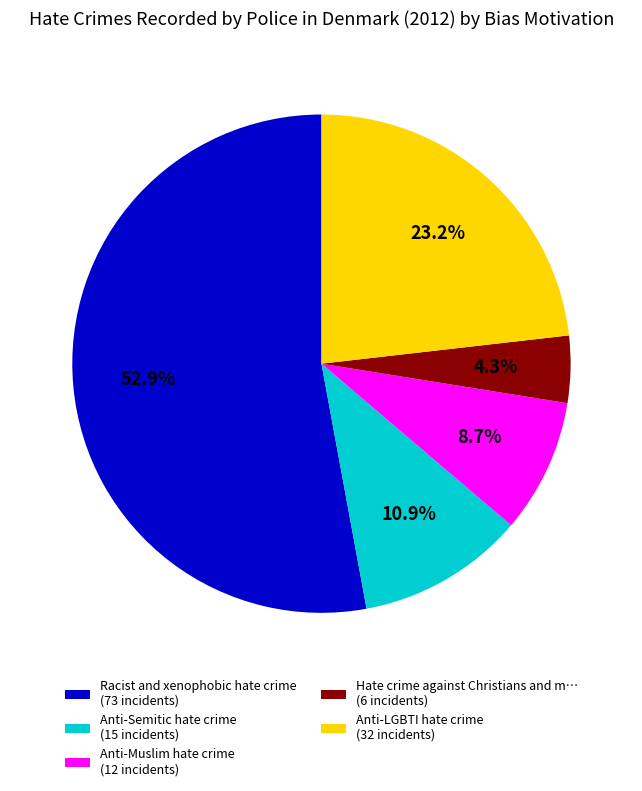

To the nearest percent, what is the difference between the largest and smallest slice percentages?

49%